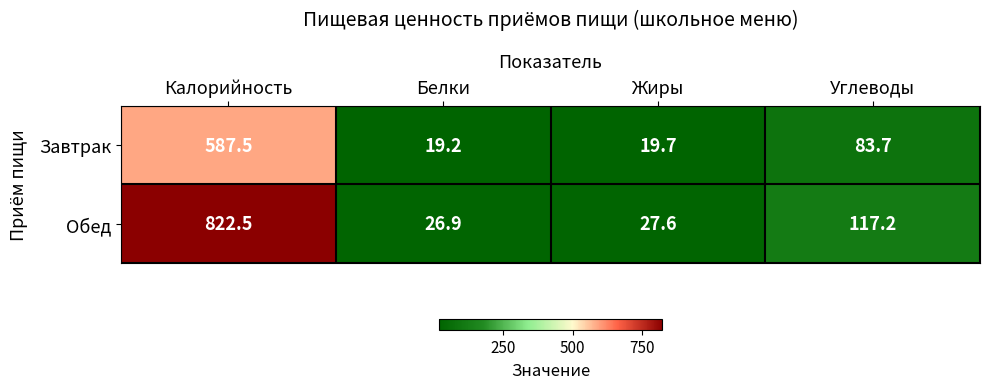

At which category is the sum across all series the highest?

Калорийность